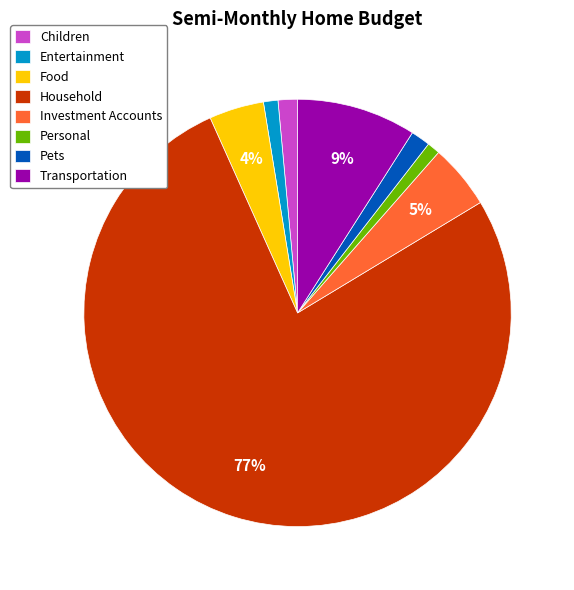

Count the number of slices in the pie.

8